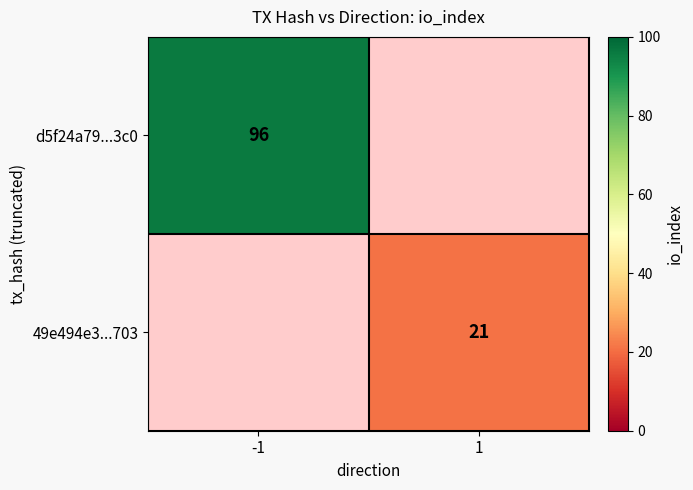

The 49e494e3...703 series shows 31.6 at 1. True or false?

False